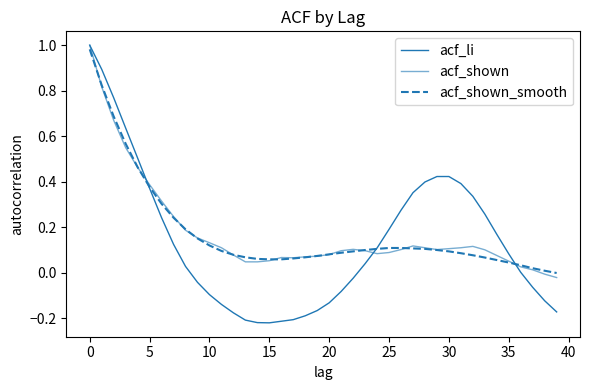

Is this an area chart (filled region under the line)?

No